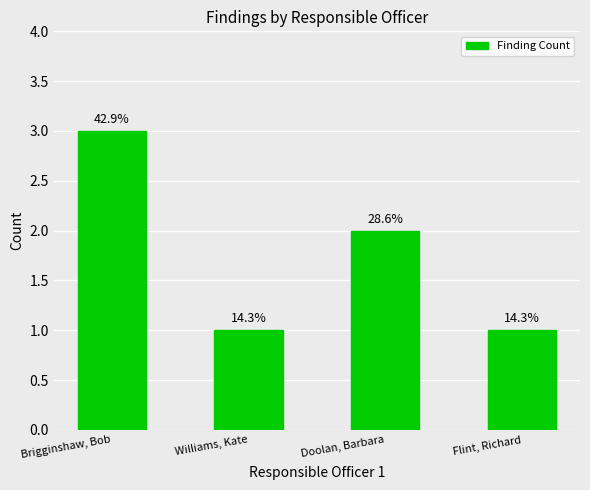

Are the bars horizontal?

No